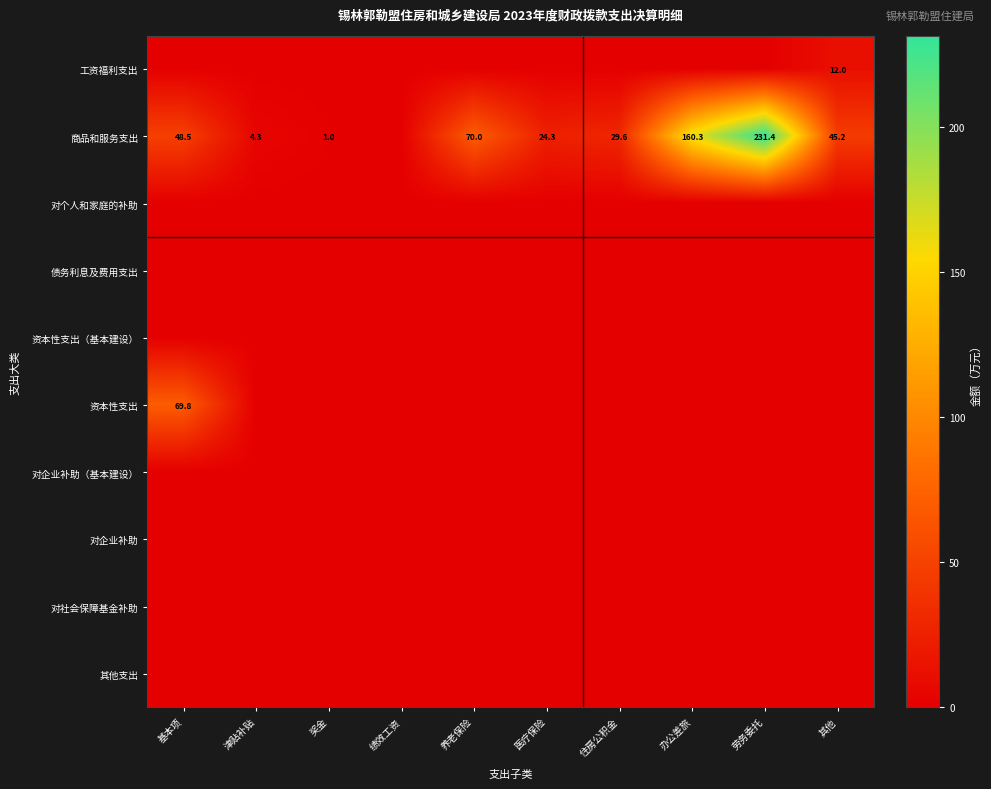

The value of 商品和服务支出 at 基本项 is 48.5. True or false?

True